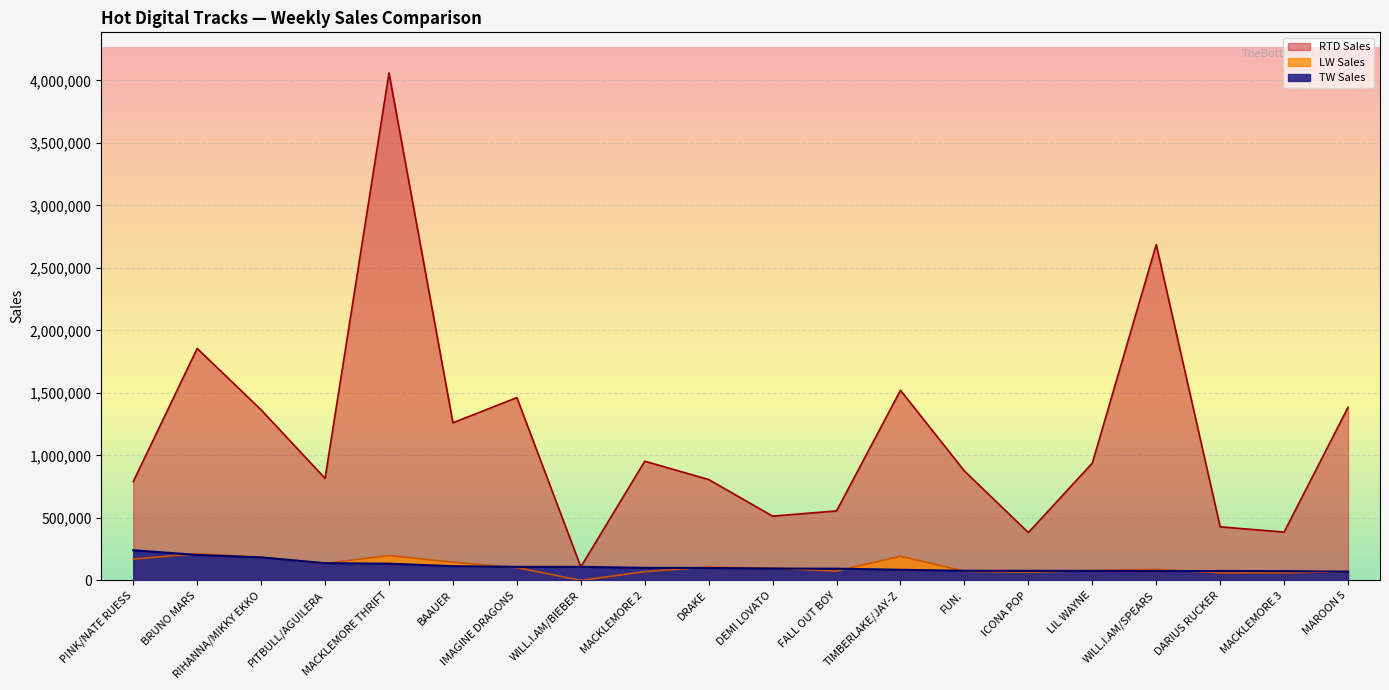

What is the difference between the maximum and minimum values in the RTD Sales series?

3951702